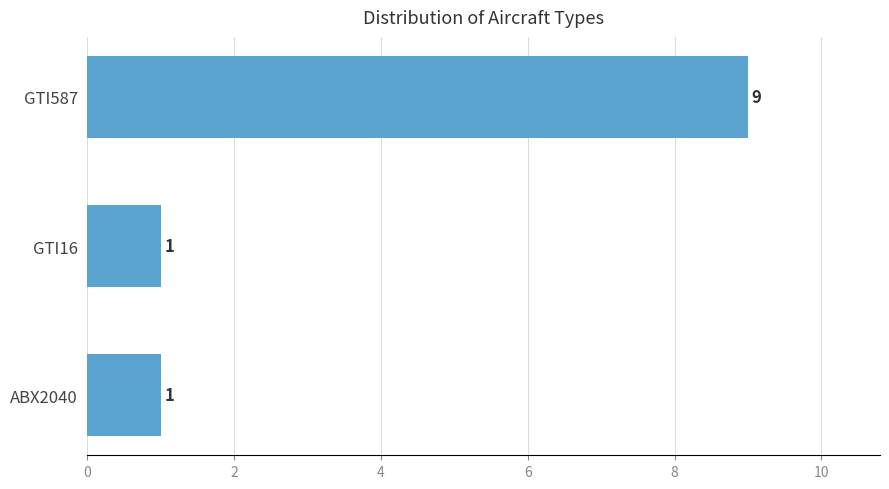

What is the difference between the maximum and minimum values?

8